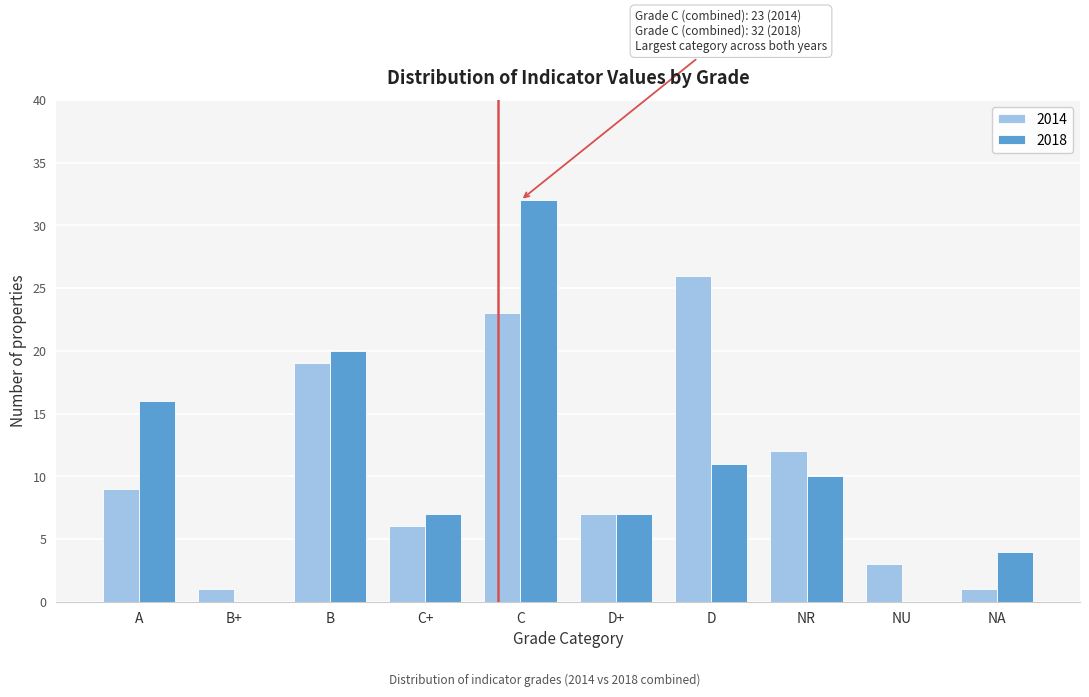

Reading left to right, what are all the values shown in this chart?

2014: A=9	B+=1	B=19	C+=6	C=23	D+=7	D=26	NR=12	NU=3	NA=1
2018: A=16	B+=0	B=20	C+=7	C=32	D+=7	D=11	NR=10	NU=0	NA=4